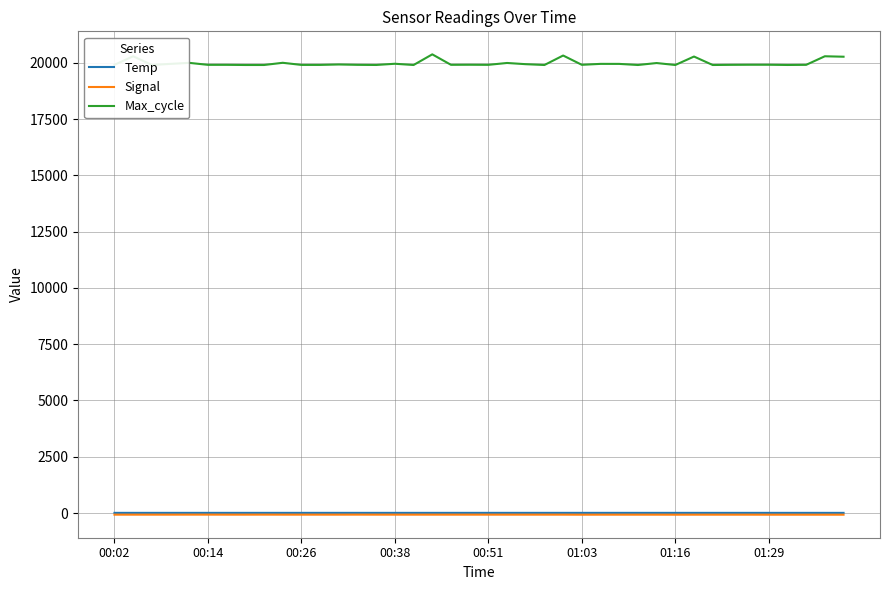

What is the average value of the Max_cycle series?

19982.9